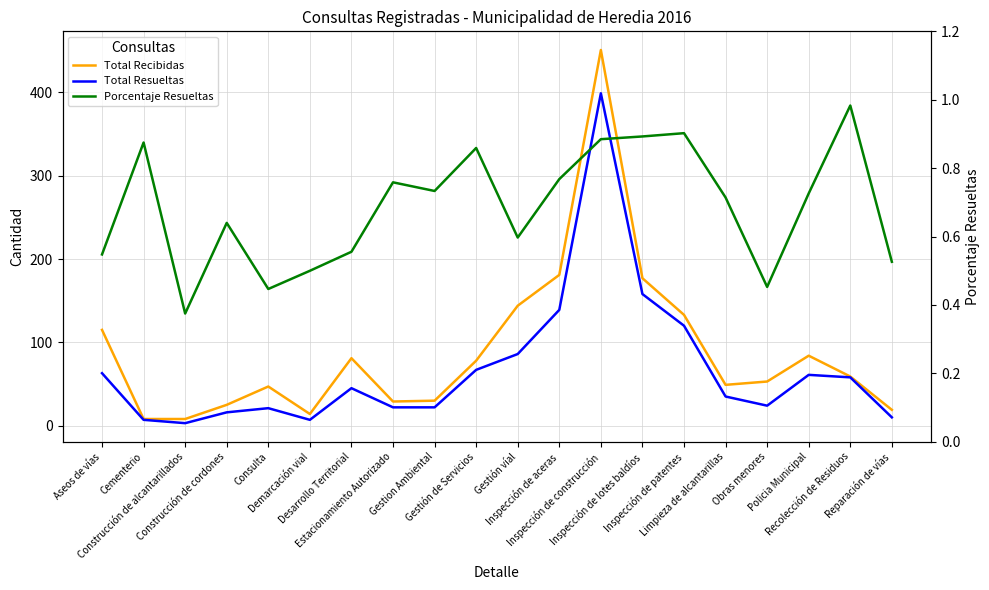

Which category has the lowest value in the Porcentaje Resueltas series?

Construcción de alcantarillados